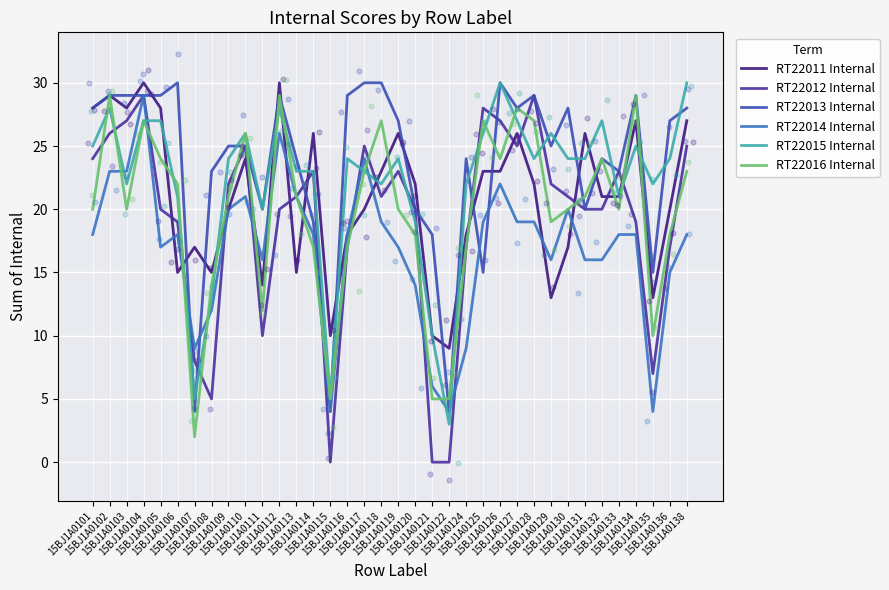

What are all the series names shown in the legend?

RT22011 Internal, RT22012 Internal, RT22013 Internal, RT22014 Internal, RT22015 Internal, RT22016 Internal